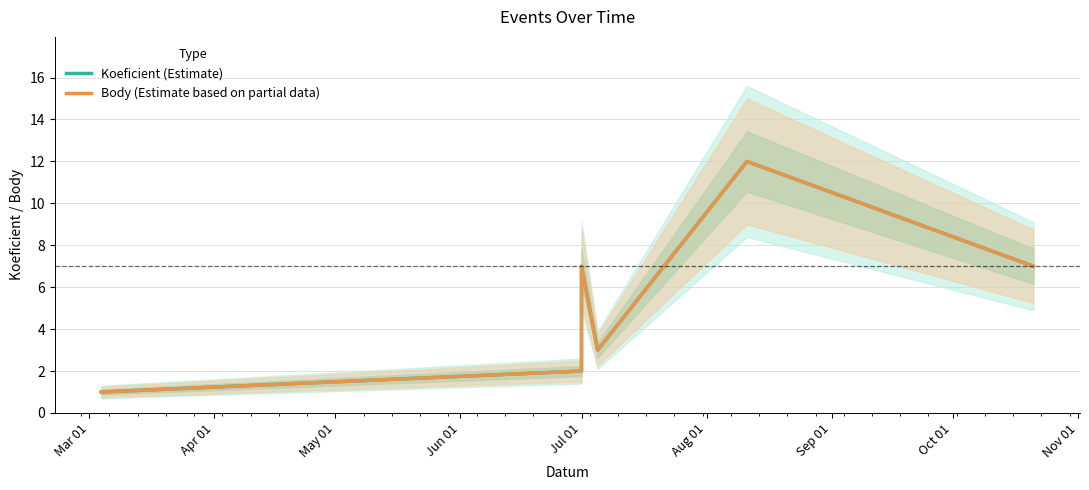

Is this an area chart (filled region under the line)?

No